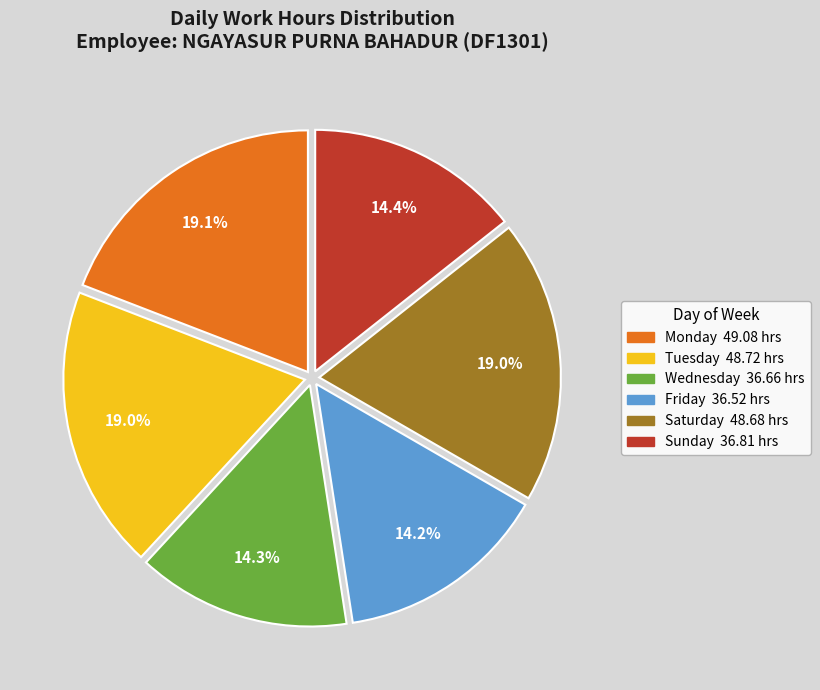

Does any single category account for the majority?

No